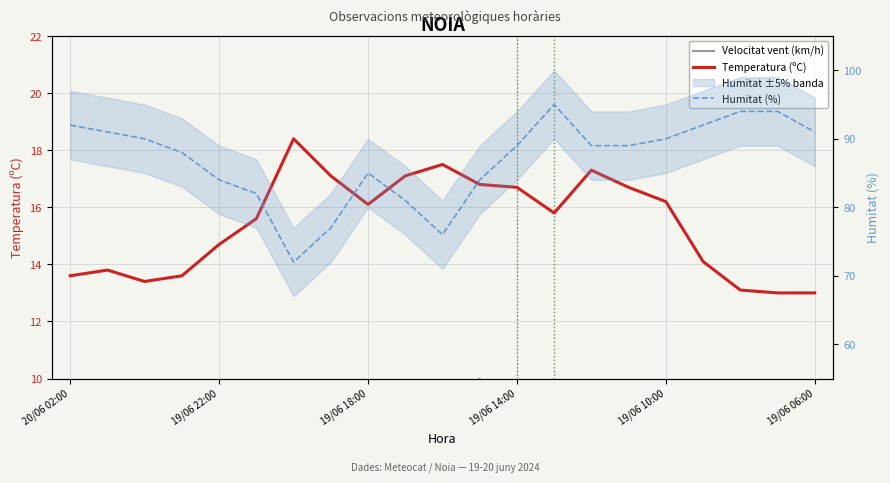

At which label does Velocitat vent (km/h) first exceed 3?

19/06 06:00